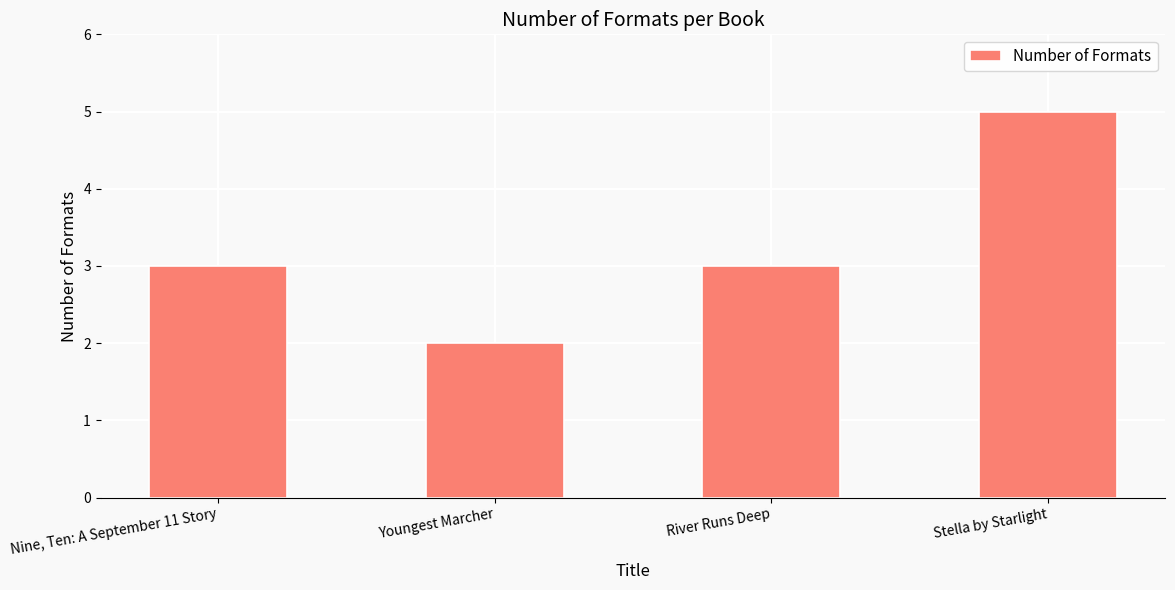

At which category does the chart reach its peak across all series?

Stella by Starlight